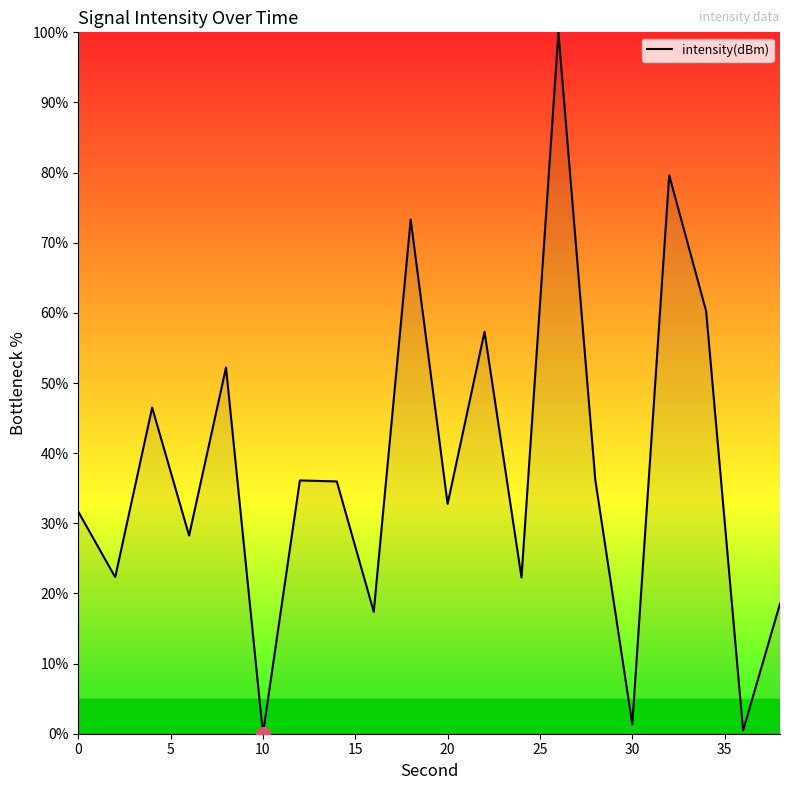

Does the chart display data point markers on the line(s)?

No